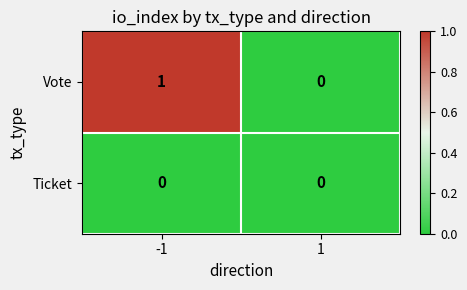

True or false: Ticket has a value of 0 at 1.

True